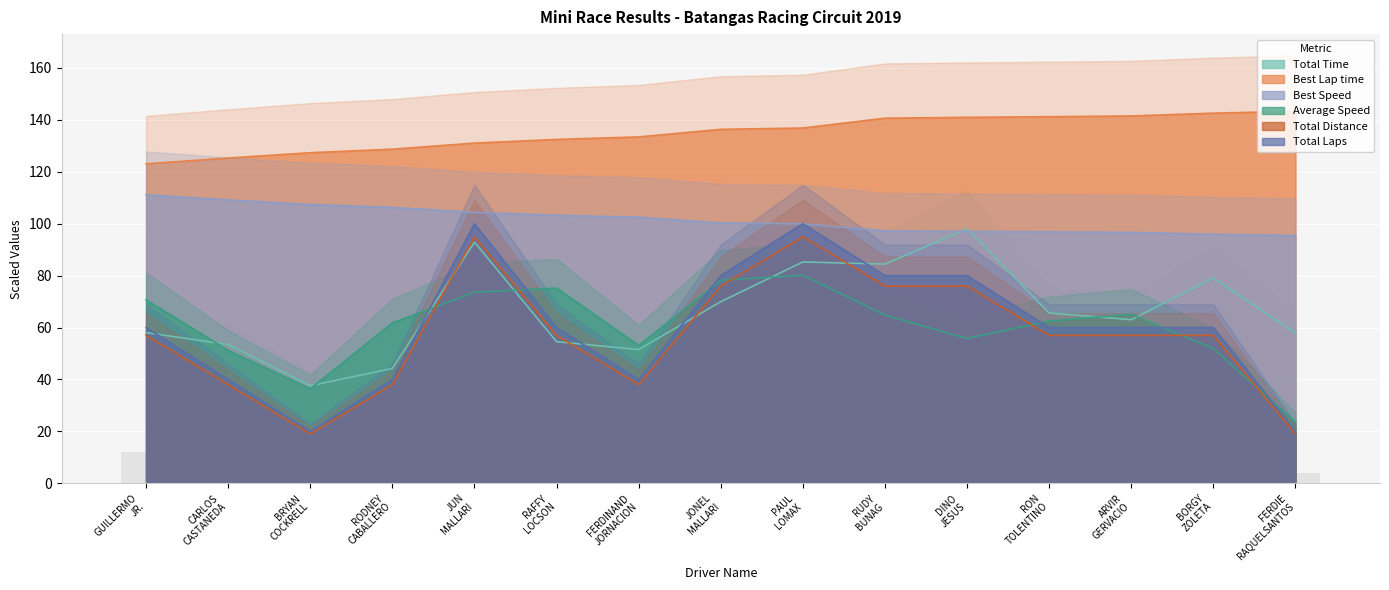

List the series in order of their peak value, highest first.

Best Lap time, Best Speed, Total Laps, Total Time, Total Distance, Average Speed